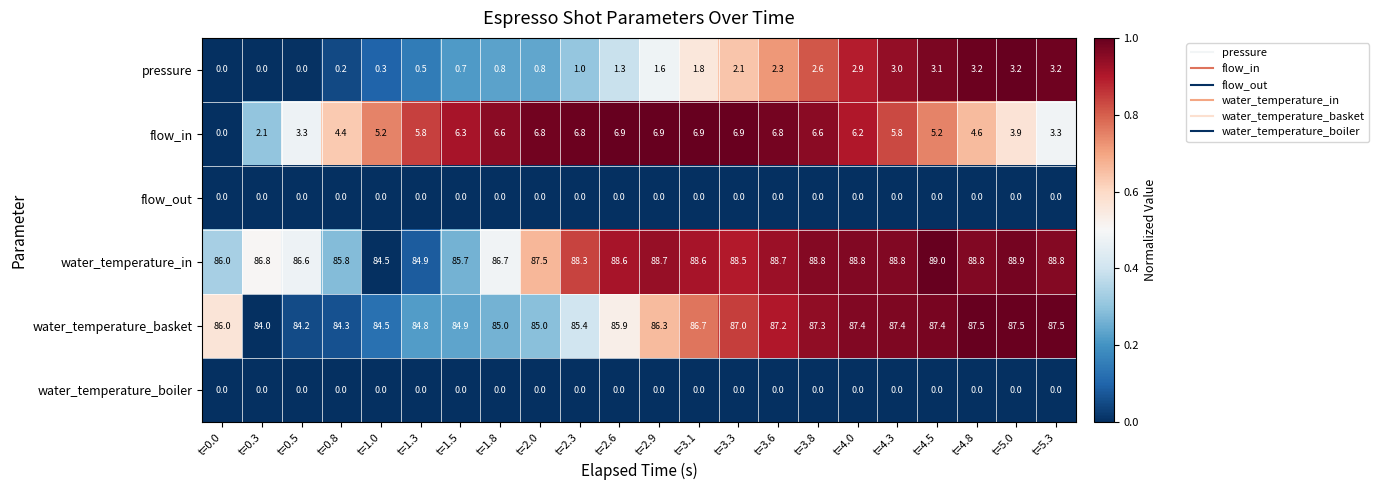

At how many categories does at least one series exceed 0?

22